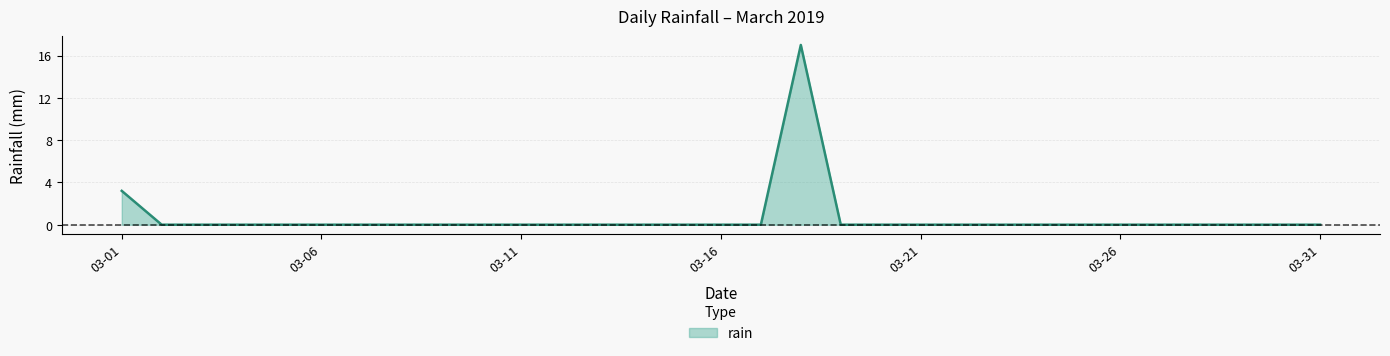

What is the maximum value shown in the chart?

17.0